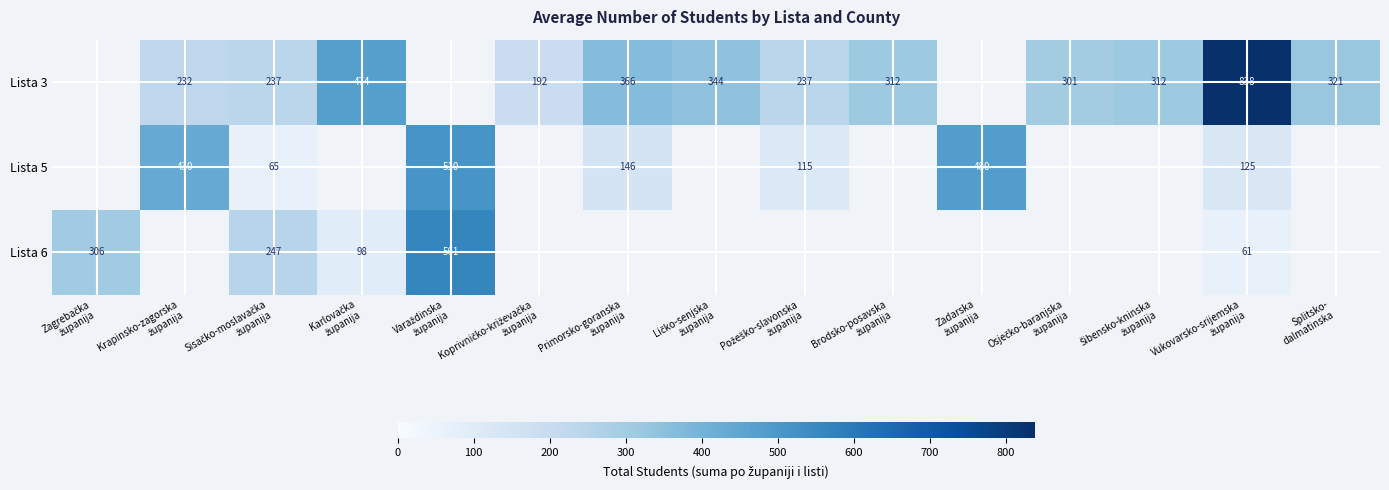

What is the greatest value displayed?

838.0